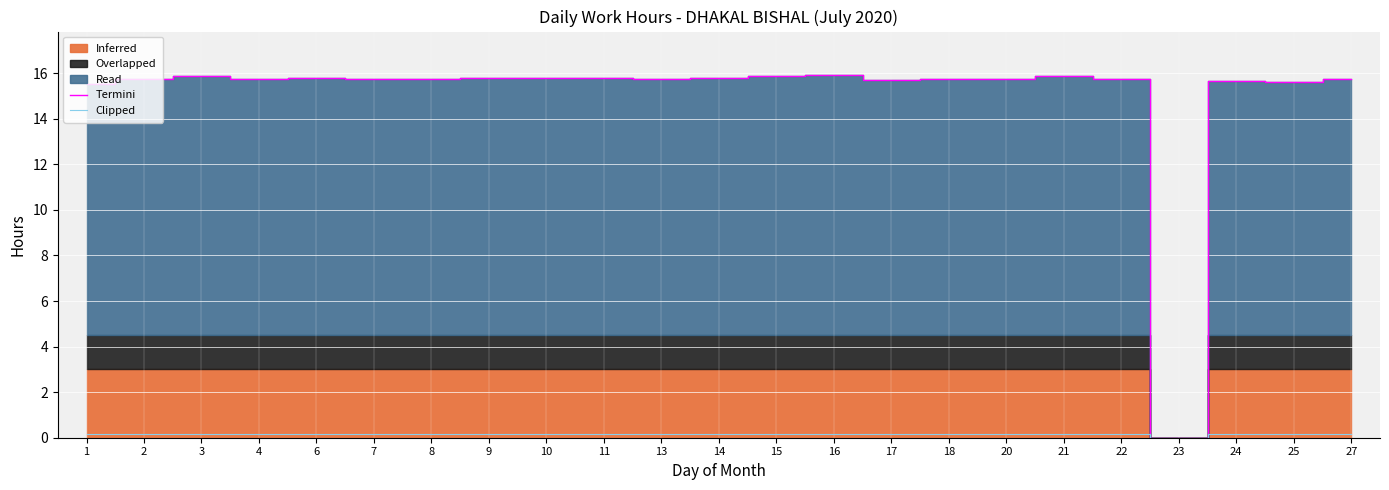

What is the highest value of the Termini series?

15.9